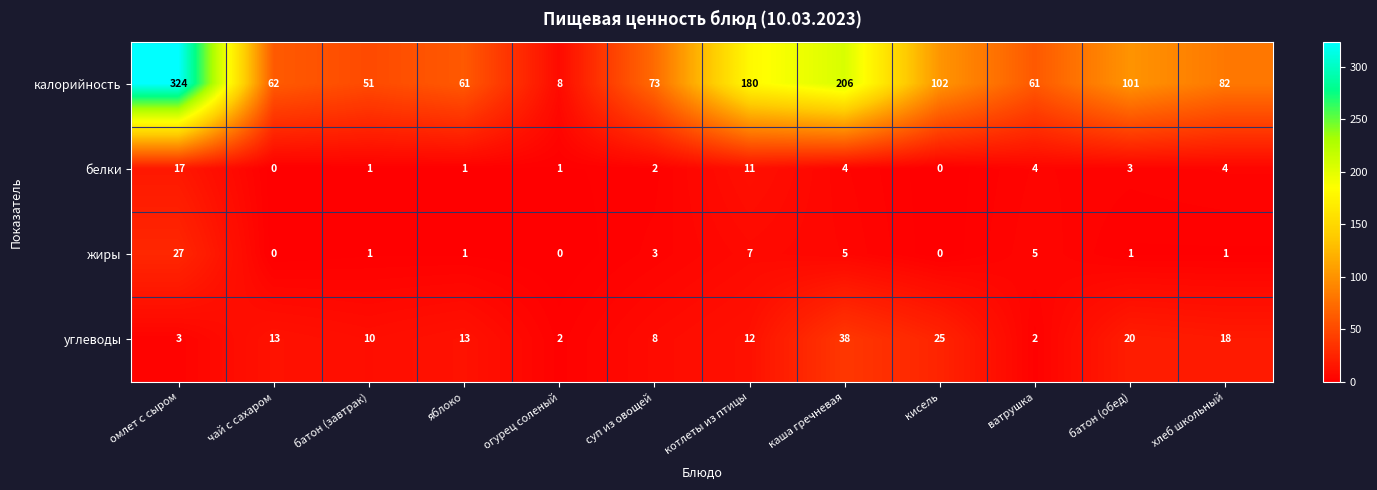

Which series has the largest range (max minus min)?

калорийность